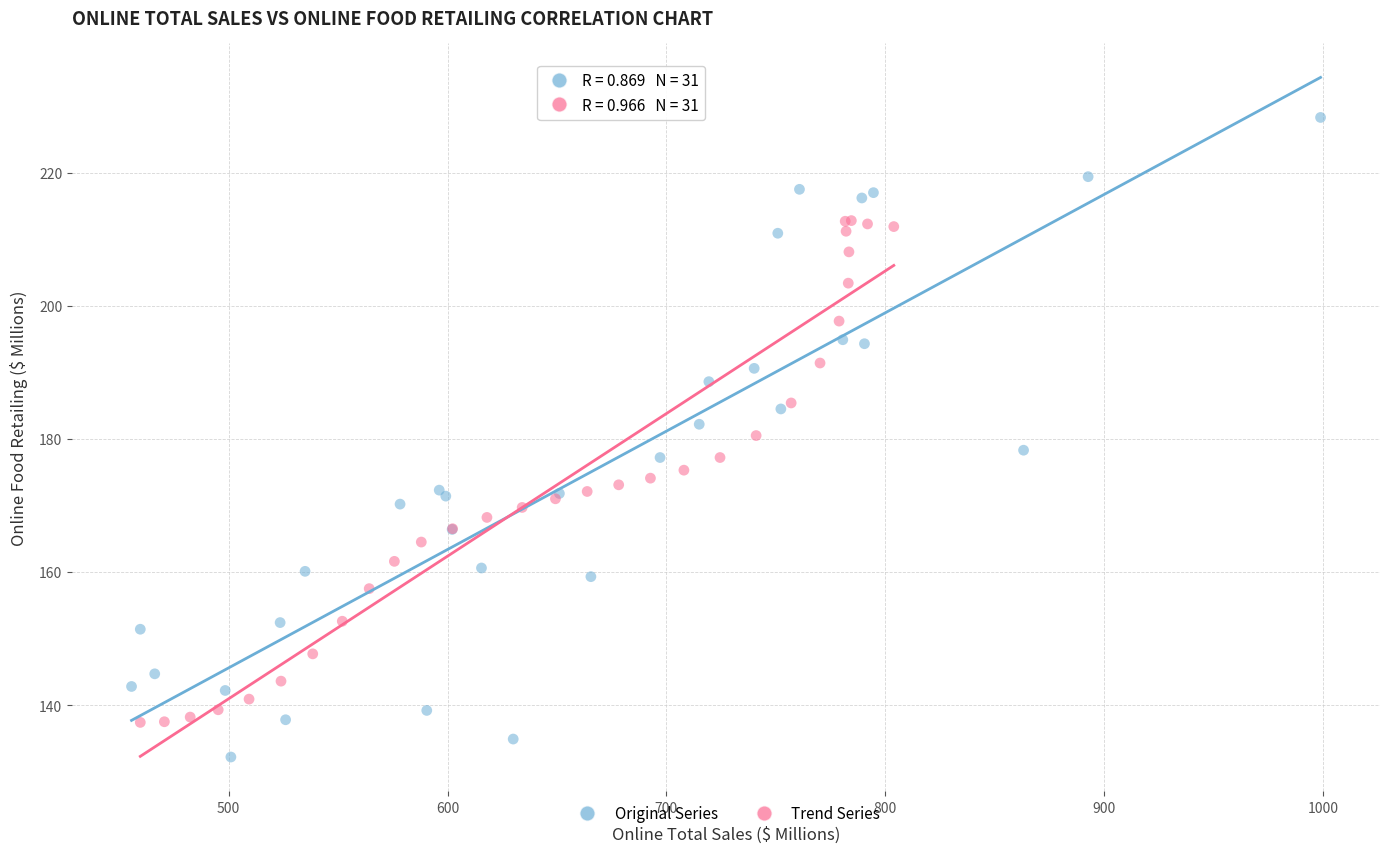

What are all the series names shown in the legend?

Original Series, Trend Series